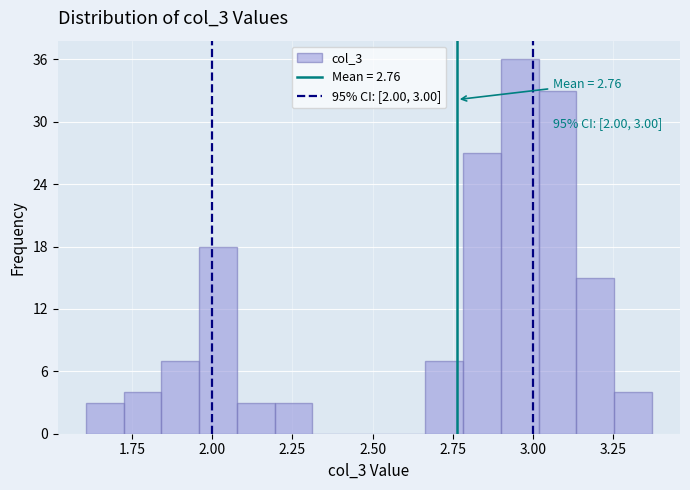

Read against the x-axis, roughly where is the centre of the tallest bar?

2.95